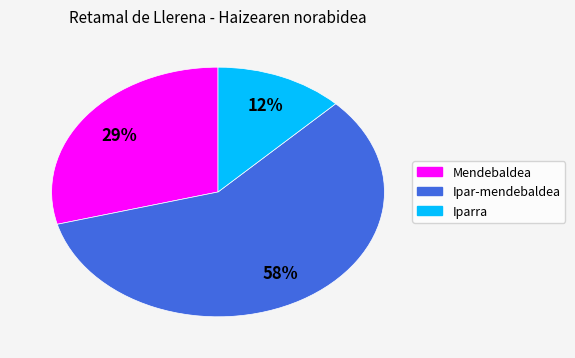

Which slice is the smallest?

Iparra